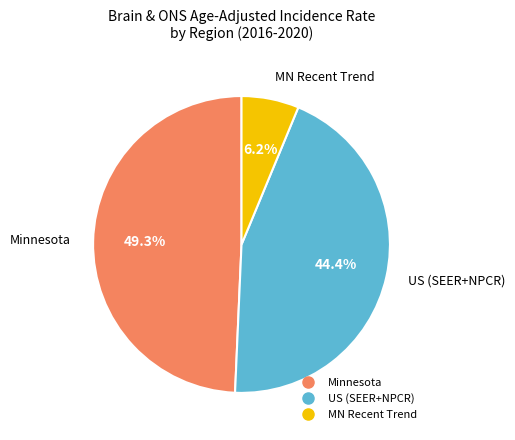

Does any single category account for the majority?

No